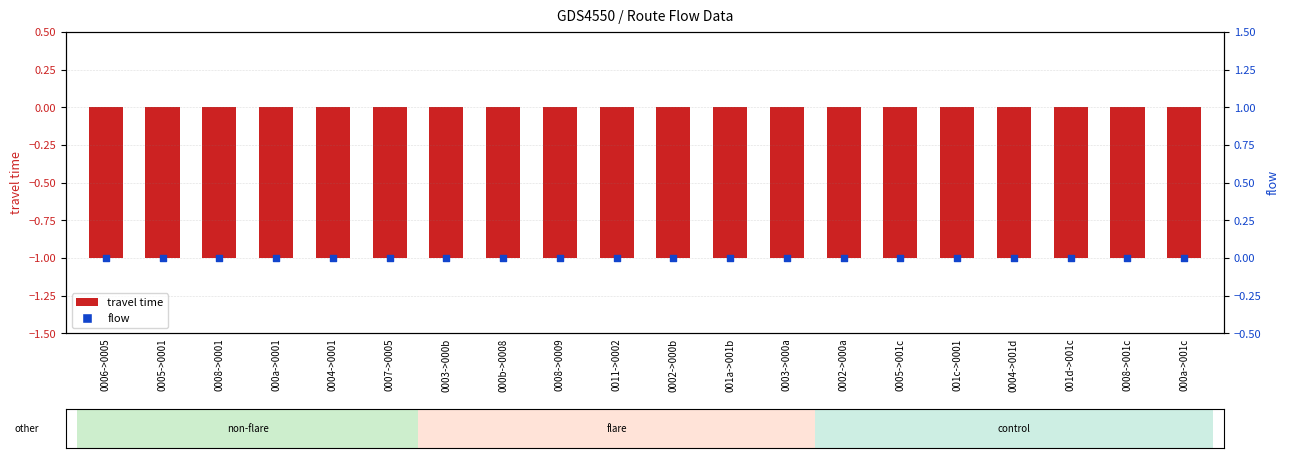

What are all the series names shown in the legend?

travel time, flow